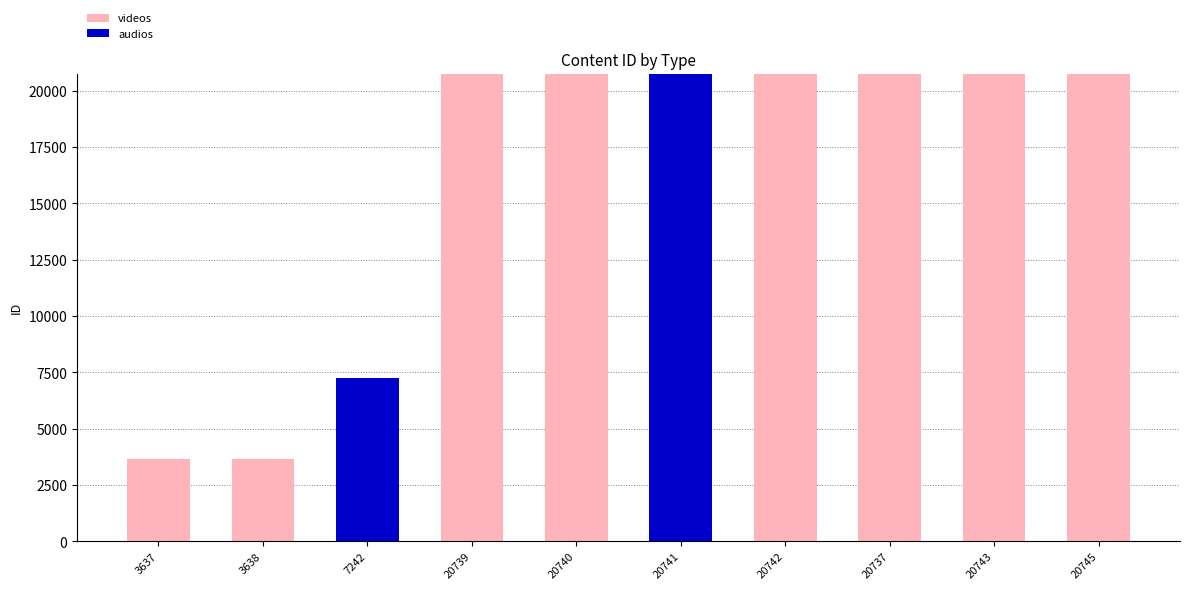

Are the bars grouped side by side (vs. stacked)?

No